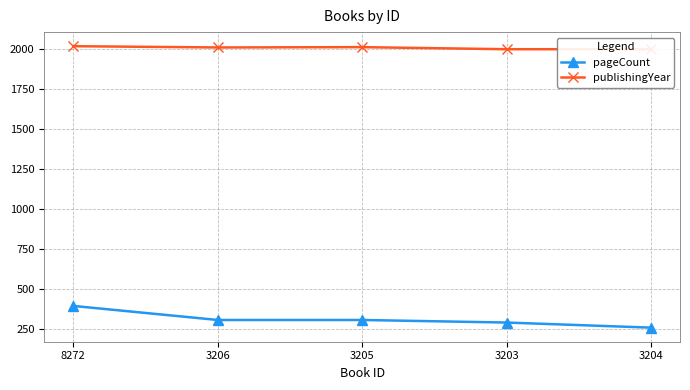

What is the value of the publishingYear point at the 4th from the left?

1999